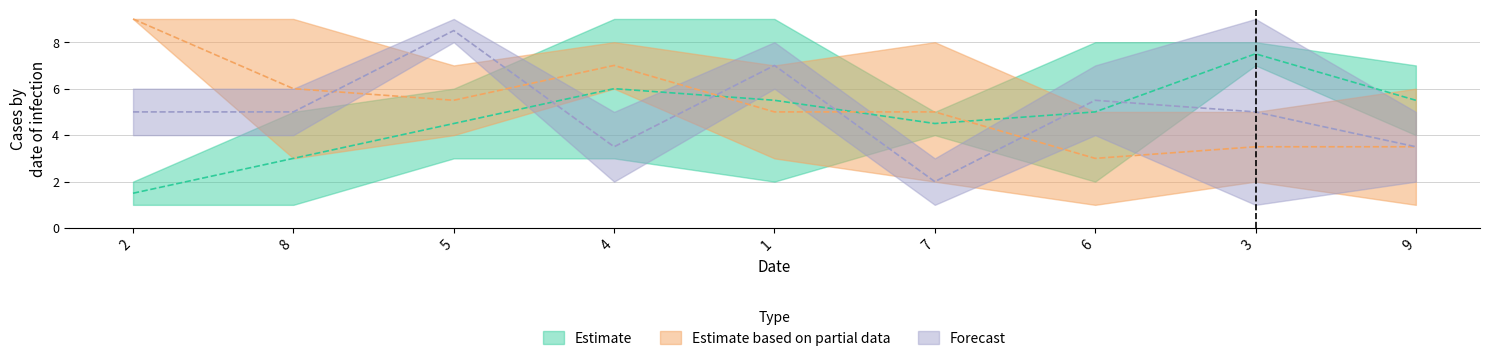

Is this an area chart (filled region under the line)?

No